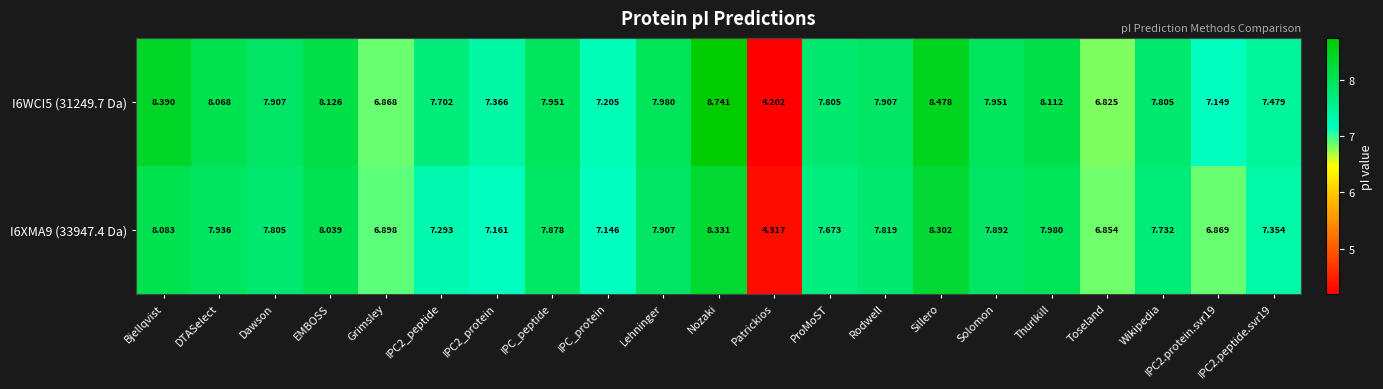

At how many categories does at least one series exceed 7?

18